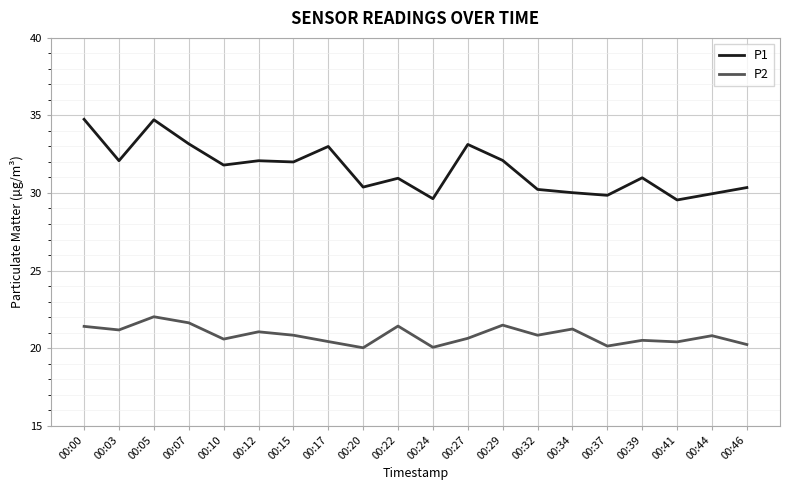

Rank the series by their maximum value, from highest to lowest.

P1, P2